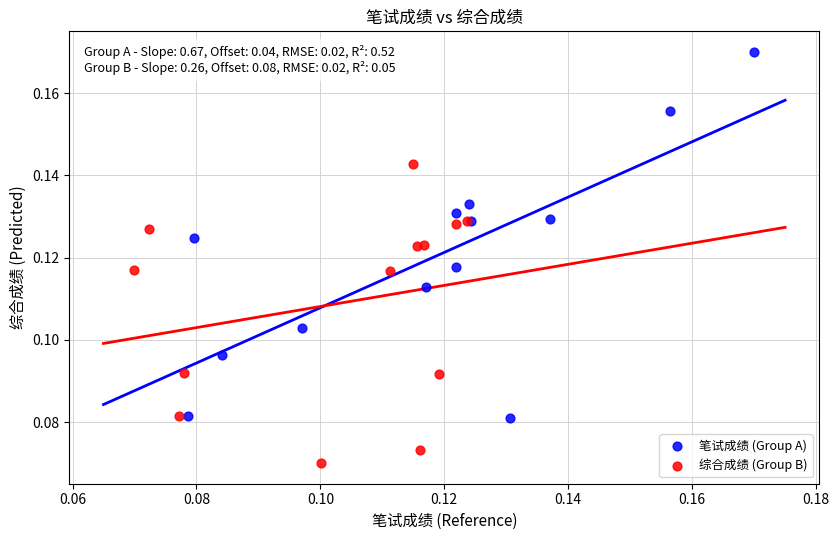

Which series has the largest Y range (max minus min)?

笔试成绩 (Group A)